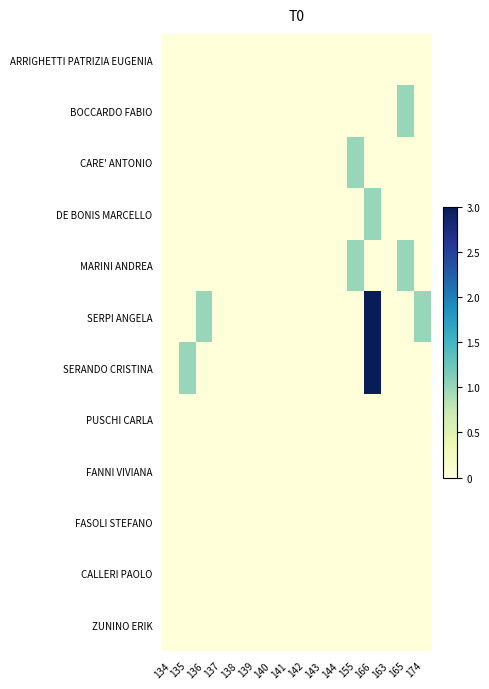

Reading left to right, what are all the values shown in this chart?

ARRIGHETTI PATRIZIA EUGENIA: 134=0	135=0	136=0	137=0	138=0	139=0	140=0	141=0	142=0	143=0	144=0	155=0	166=0	163=0	165=0	174=0
BOCCARDO FABIO: 134=0	135=0	136=0	137=0	138=0	139=0	140=0	141=0	142=0	143=0	144=0	155=0	166=0	163=0	165=1	174=0
CARE' ANTONIO: 134=0	135=0	136=0	137=0	138=0	139=0	140=0	141=0	142=0	143=0	144=0	155=1	166=0	163=0	165=0	174=0
DE BONIS MARCELLO: 134=0	135=0	136=0	137=0	138=0	139=0	140=0	141=0	142=0	143=0	144=0	155=0	166=1	163=0	165=0	174=0
MARINI ANDREA: 134=0	135=0	136=0	137=0	138=0	139=0	140=0	141=0	142=0	143=0	144=0	155=1	166=0	163=0	165=1	174=0
SERPI ANGELA: 134=0	135=0	136=1	137=0	138=0	139=0	140=0	141=0	142=0	143=0	144=0	155=0	166=4	163=0	165=0	174=1
SERANDO CRISTINA: 134=0	135=1	136=0	137=0	138=0	139=0	140=0	141=0	142=0	143=0	144=0	155=0	166=3	163=0	165=0	174=0
PUSCHI CARLA: 134=0	135=0	136=0	137=0	138=0	139=0	140=0	141=0	142=0	143=0	144=0	155=0	166=0	163=0	165=0	174=0
FANNI VIVIANA: 134=0	135=0	136=0	137=0	138=0	139=0	140=0	141=0	142=0	143=0	144=0	155=0	166=0	163=0	165=0	174=0
FASOLI STEFANO: 134=0	135=0	136=0	137=0	138=0	139=0	140=0	141=0	142=0	143=0	144=0	155=0	166=0	163=0	165=0	174=0
CALLERI PAOLO: 134=0	135=0	136=0	137=0	138=0	139=0	140=0	141=0	142=0	143=0	144=0	155=0	166=0	163=0	165=0	174=0
ZUNINO ERIK: 134=0	135=0	136=0	137=0	138=0	139=0	140=0	141=0	142=0	143=0	144=0	155=0	166=0	163=0	165=0	174=0